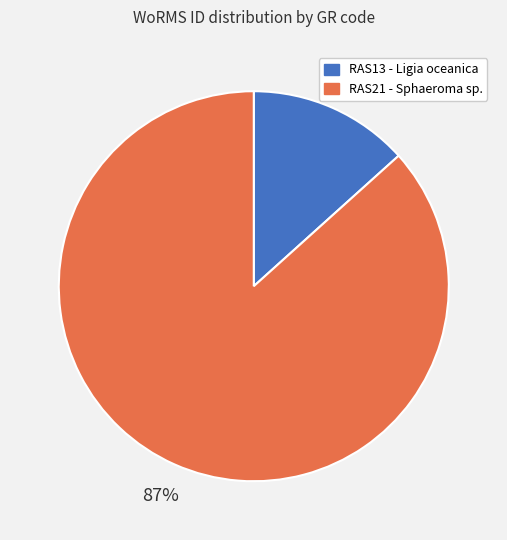

How many segments does this pie chart have?

2